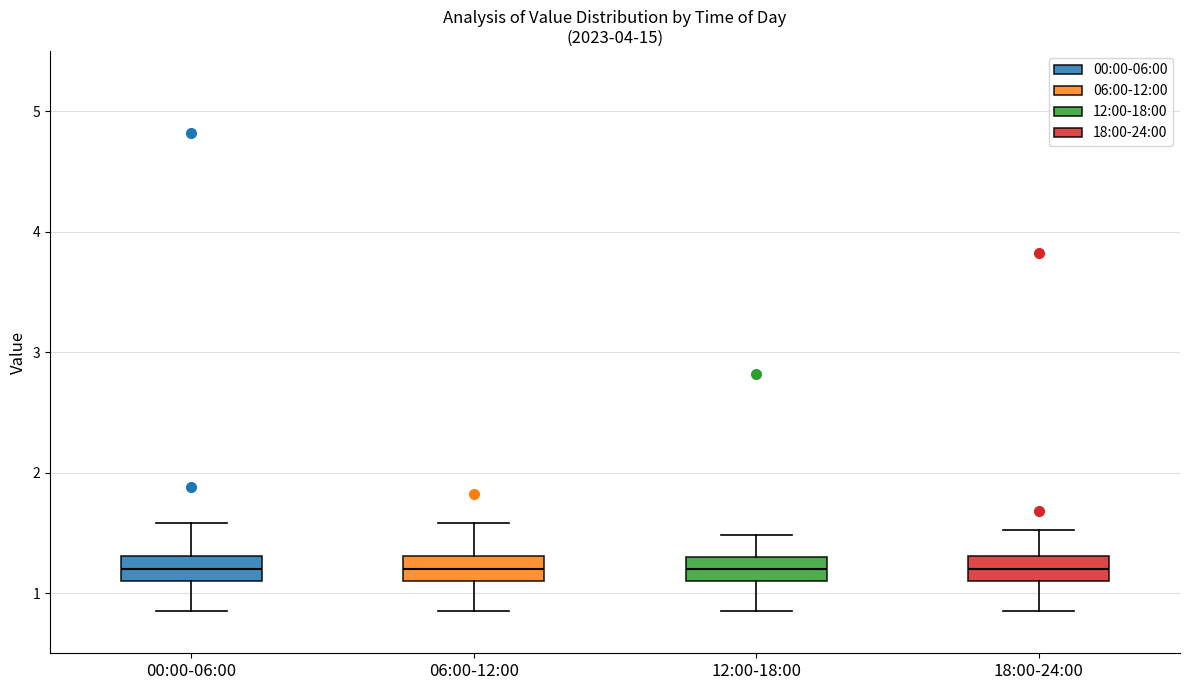

Reading left to right, transcribe this box plot: for each box, give where its median line is, the range the box spans, and where its two whiskers end, as read against the y-axis. The values are not printed on the chart, so give them approximately, as read against the axis.

00:00-06:00: median 1.2, box 1.1 to 1.3, whiskers 0.9 to 1.6
06:00-12:00: median 1.2, box 1.1 to 1.3, whiskers 0.9 to 1.6
12:00-18:00: median 1.2, box 1.1 to 1.3, whiskers 0.9 to 1.5
18:00-24:00: median 1.2, box 1.1 to 1.3, whiskers 0.9 to 1.5